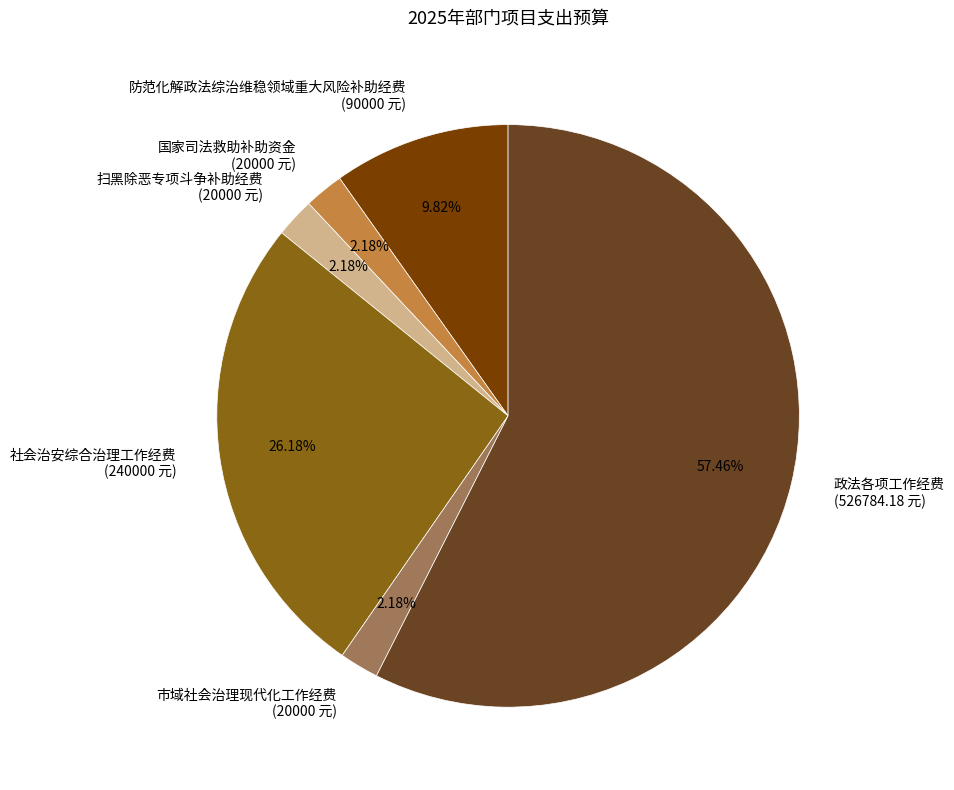

What percentage is the 扫黑除恶专项斗争补助经费 slice, to the nearest percent?

2%